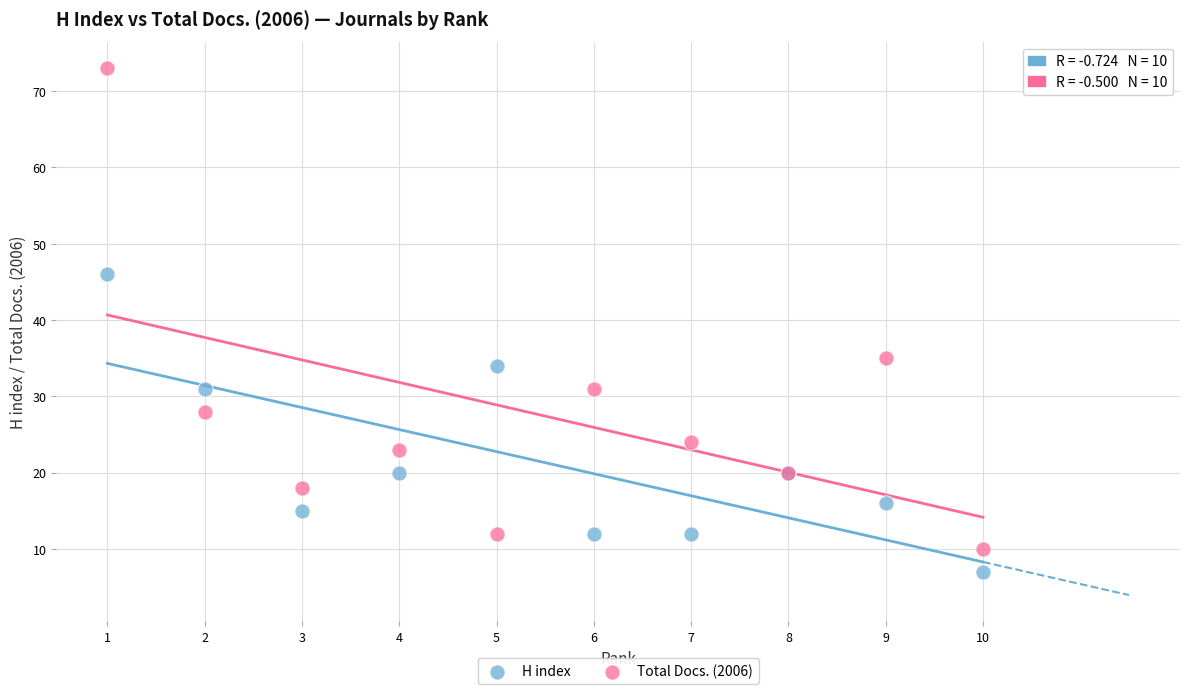

Which series has the largest Y range (max minus min)?

Total Docs. (2006)